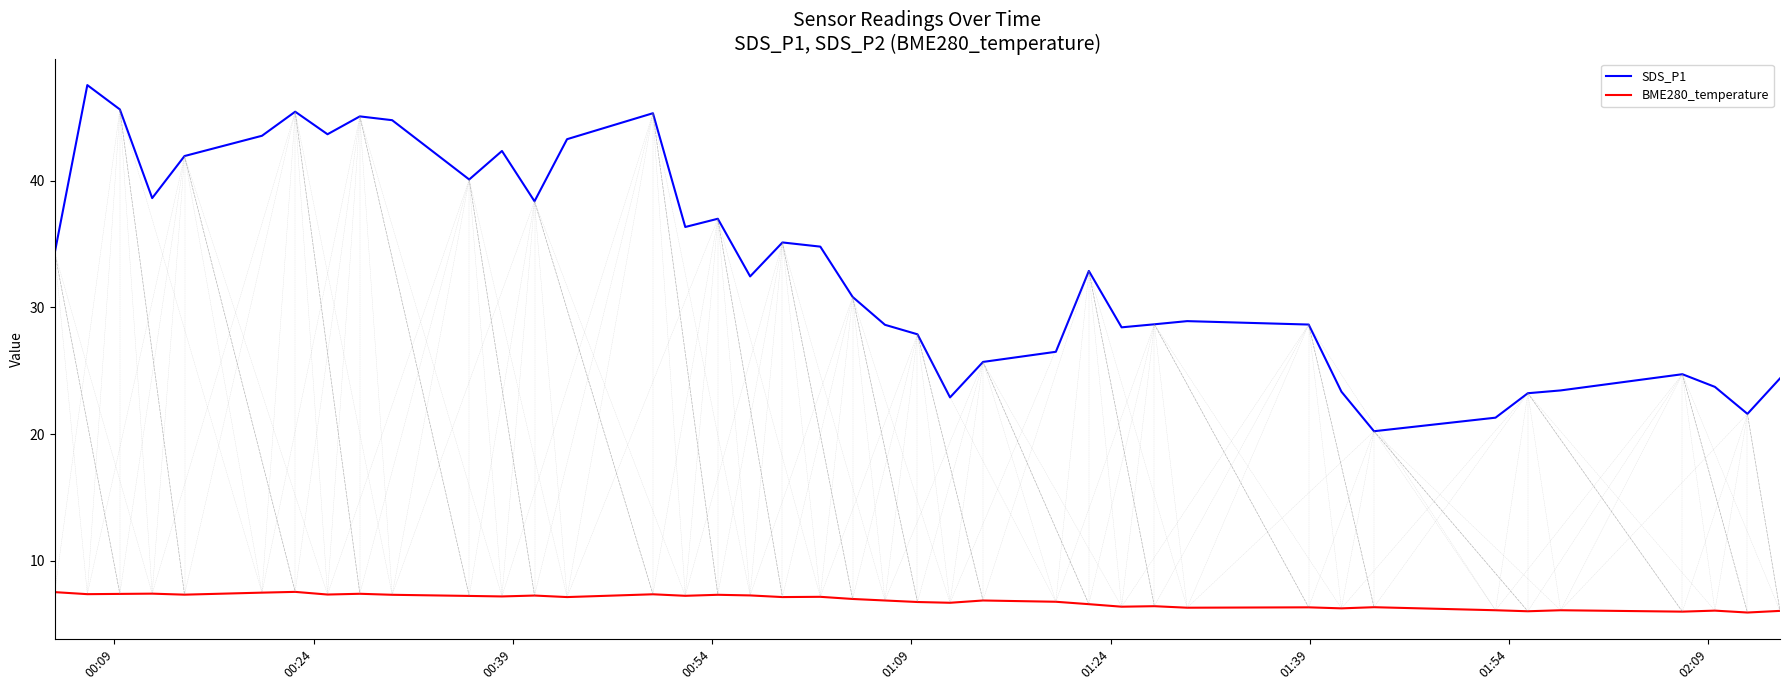

What is the minimum value for BME280_temperature?

5.9